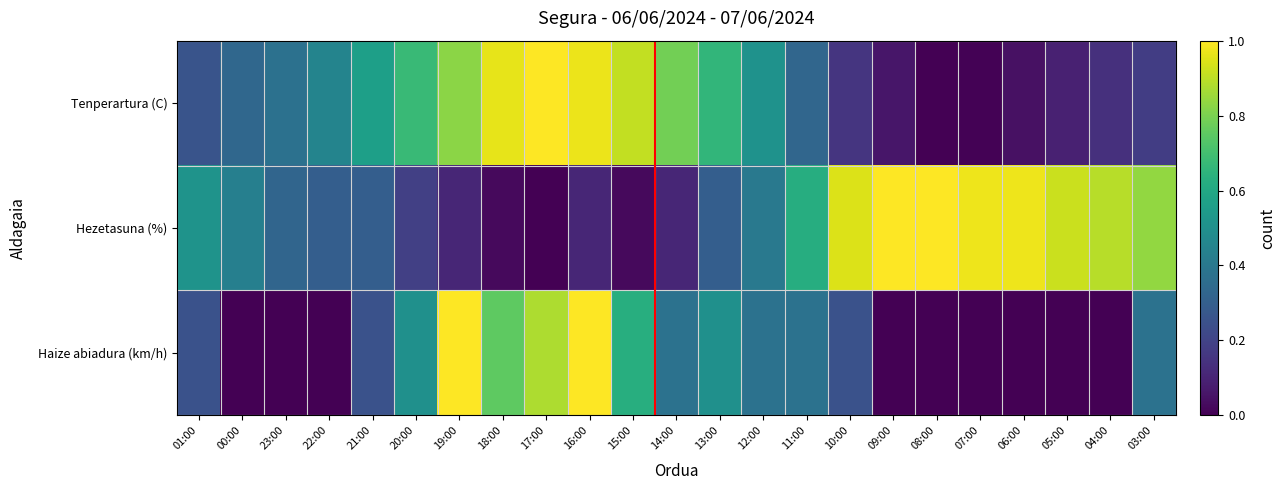

At 15:00, list the series in order from smallest to largest.

Hezetasuna (%), Haize abiadura (km/h), Tenperartura (C)